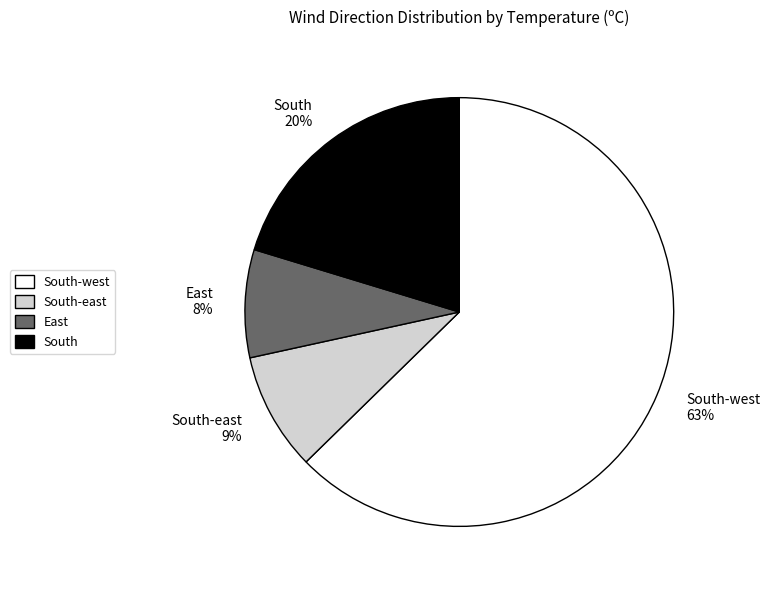

To the nearest percent, what percentage of the pie is South-east 9%?

9%